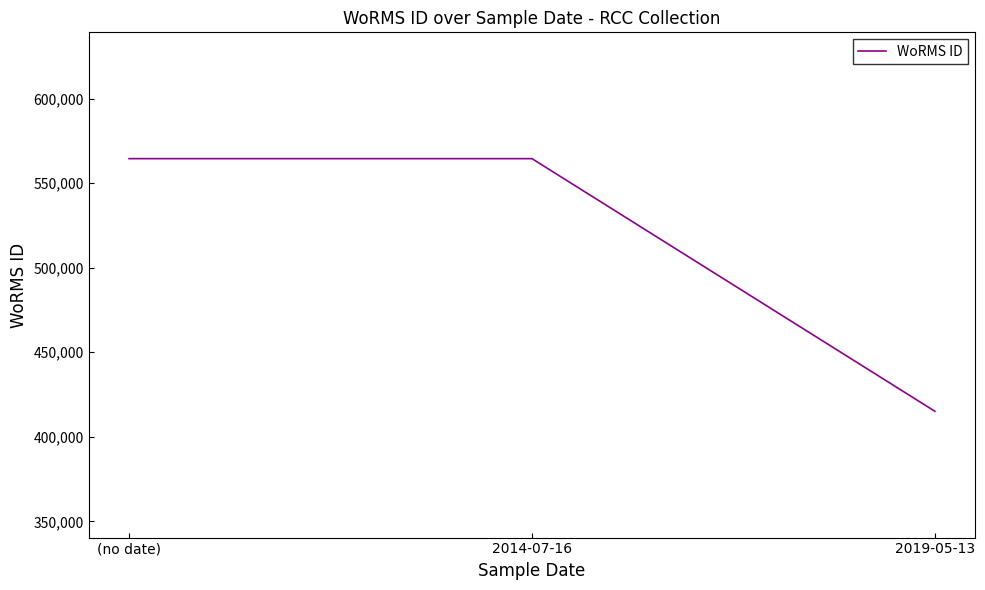

What is the average value?

514683